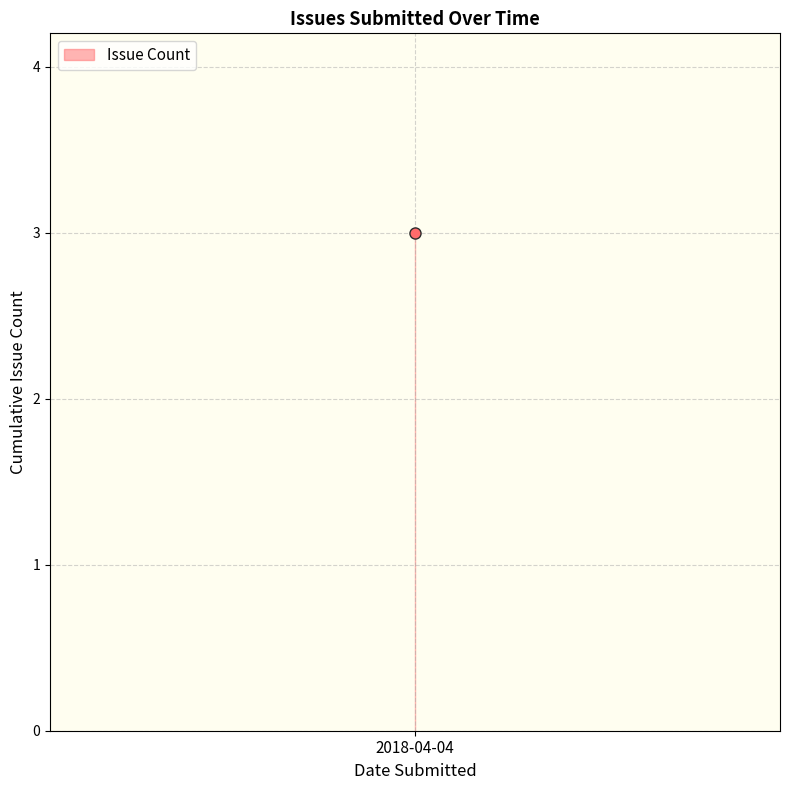

Which category has the highest value across all series?

2018-04-04